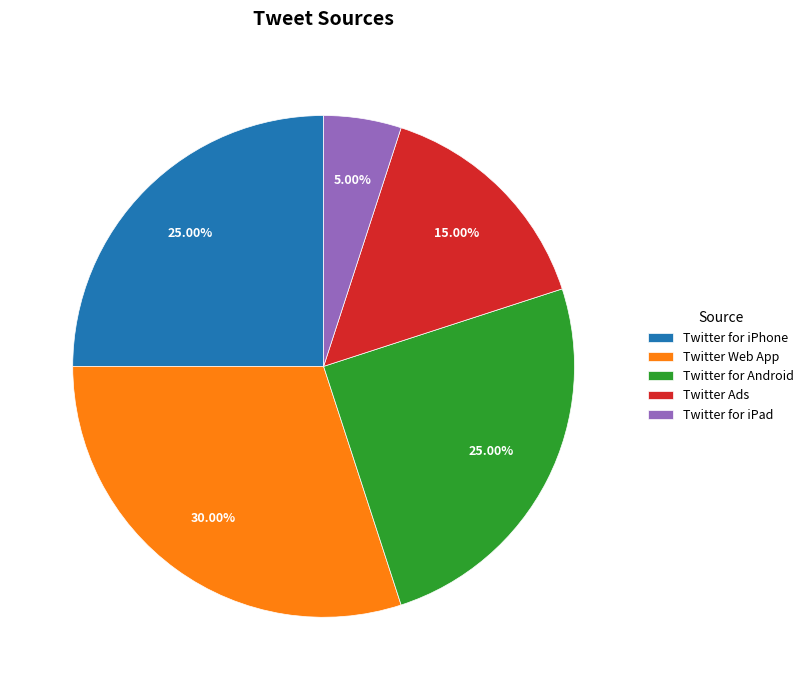

What percentage is the Twitter for iPad slice, to the nearest percent?

5%